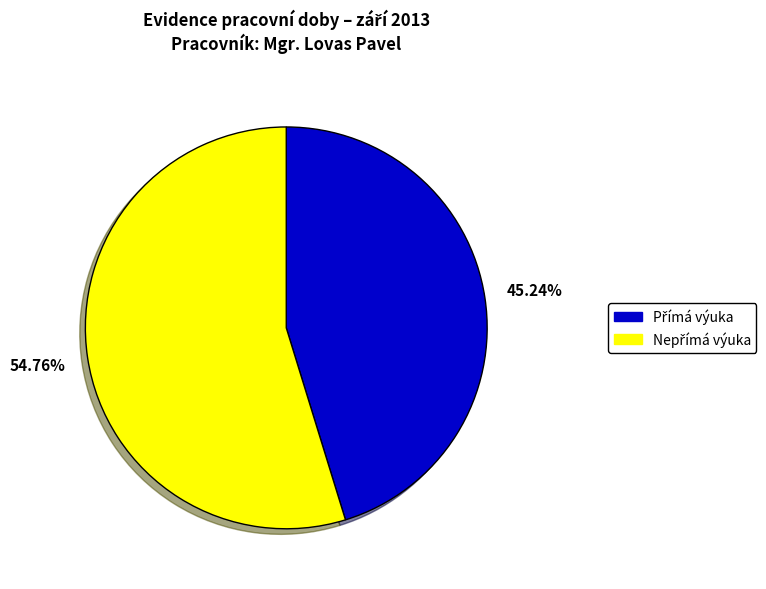

Count the number of slices in the pie.

2